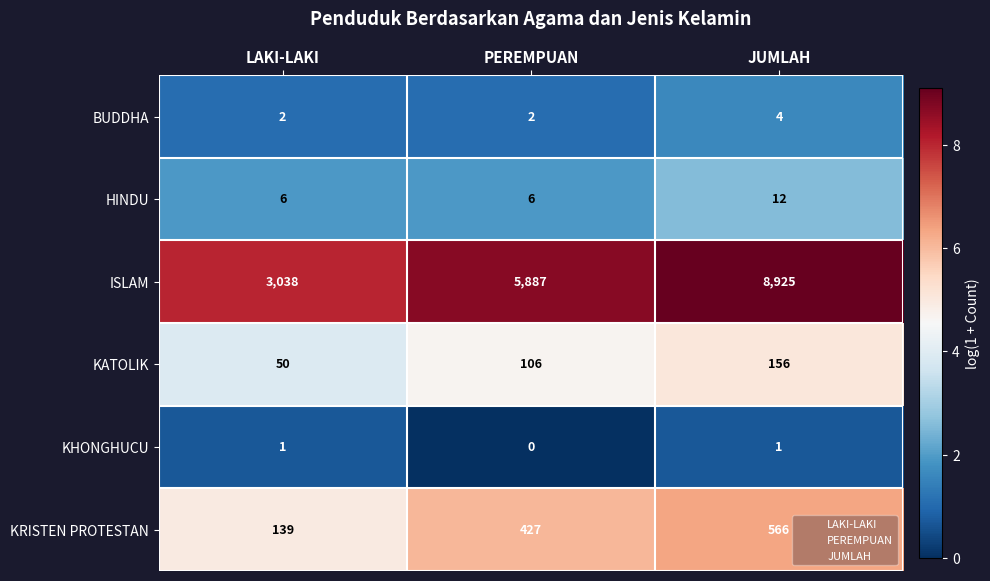

Reading right to left, what are all the values shown in this chart?

BUDDHA: 4	2	2
HINDU: 12	6	6
ISLAM: 8925	5887	3038
KATOLIK: 156	106	50
KHONGHUCU: 1	0	1
KRISTEN PROTESTAN: 566	427	139